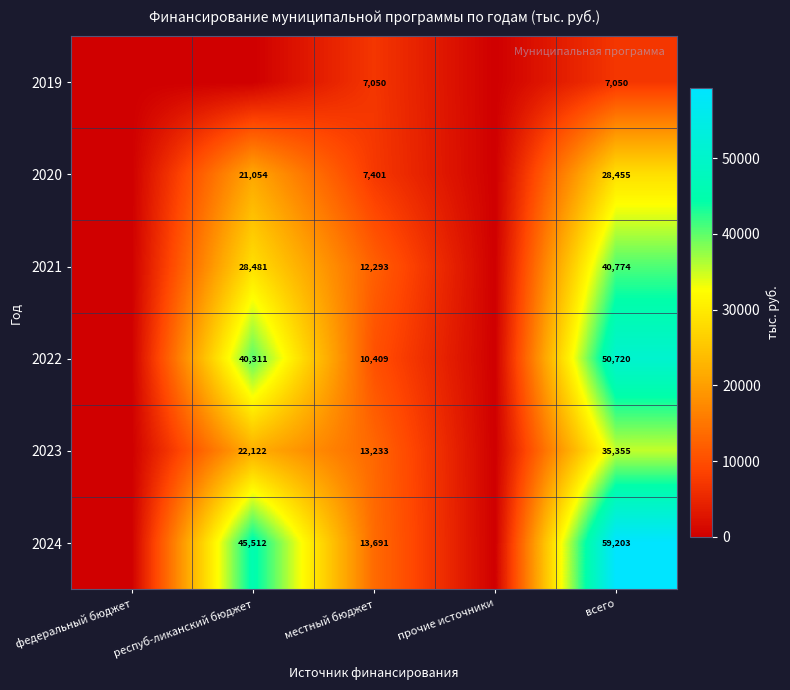

Which label corresponds to the largest value in the chart?

всего